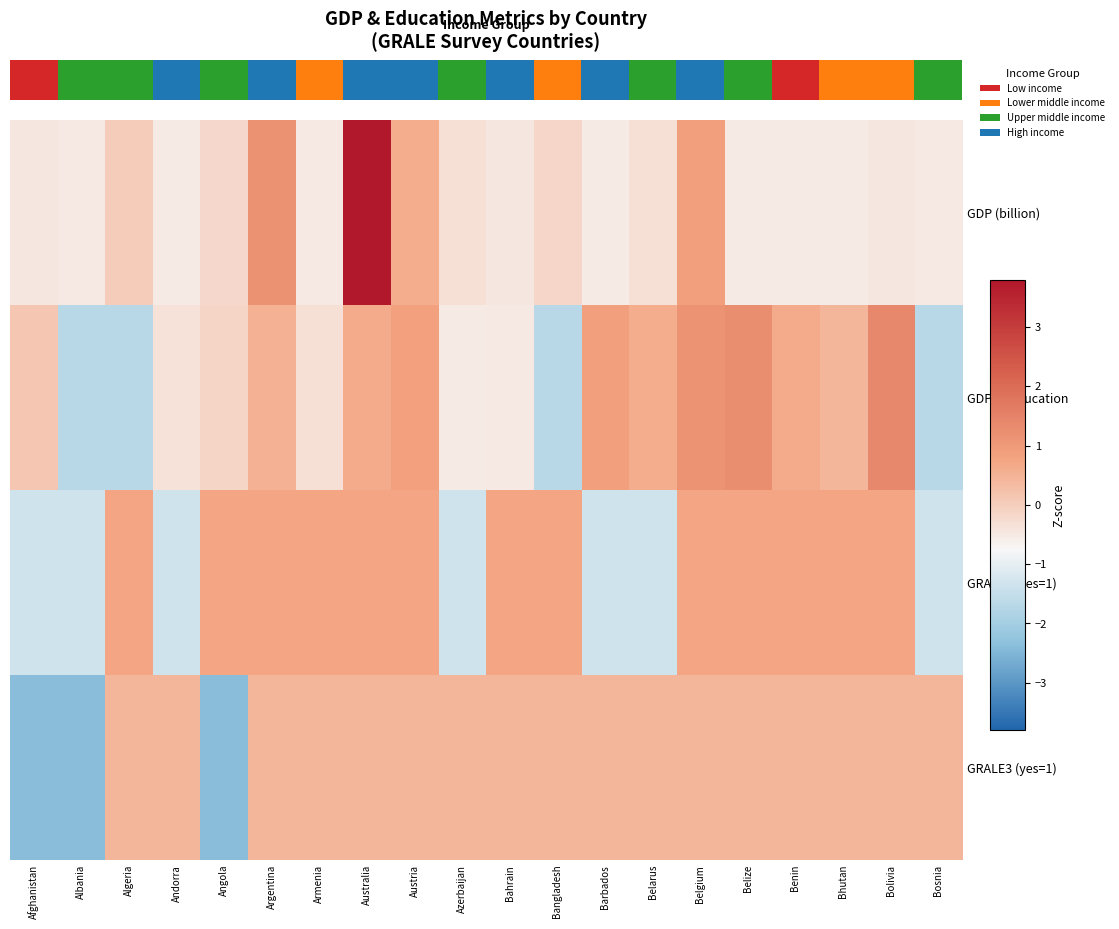

Between Angola and Australia, which is larger?

Australia